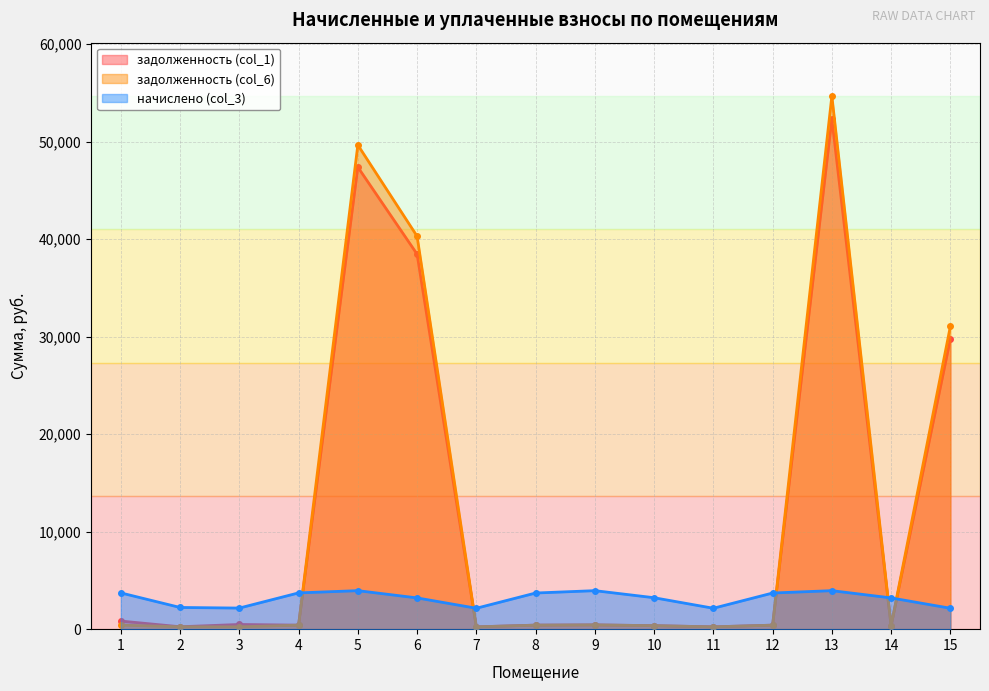

At which label is задолженность (col_1) closest to 26290?

15